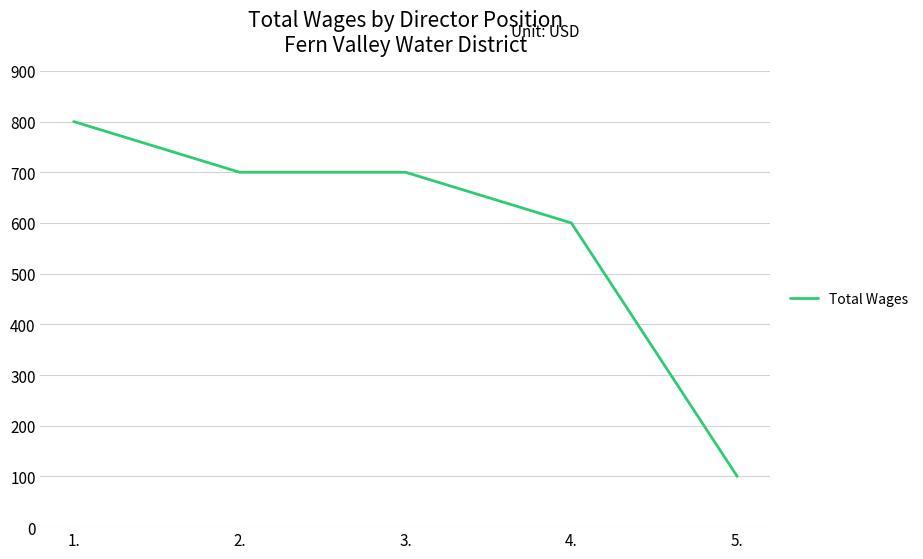

What is the maximum value shown in the chart?

800